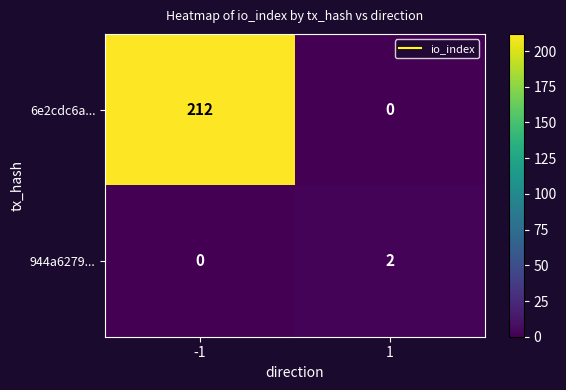

Rank the series by their average value, from lowest to highest.

944a6279..., 6e2cdc6a...